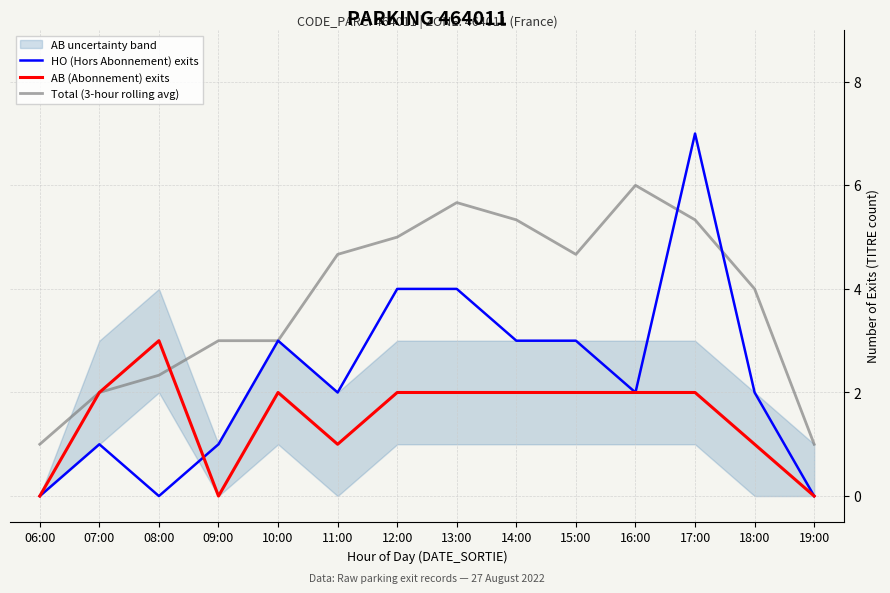

What position from the right is 14:00?

6